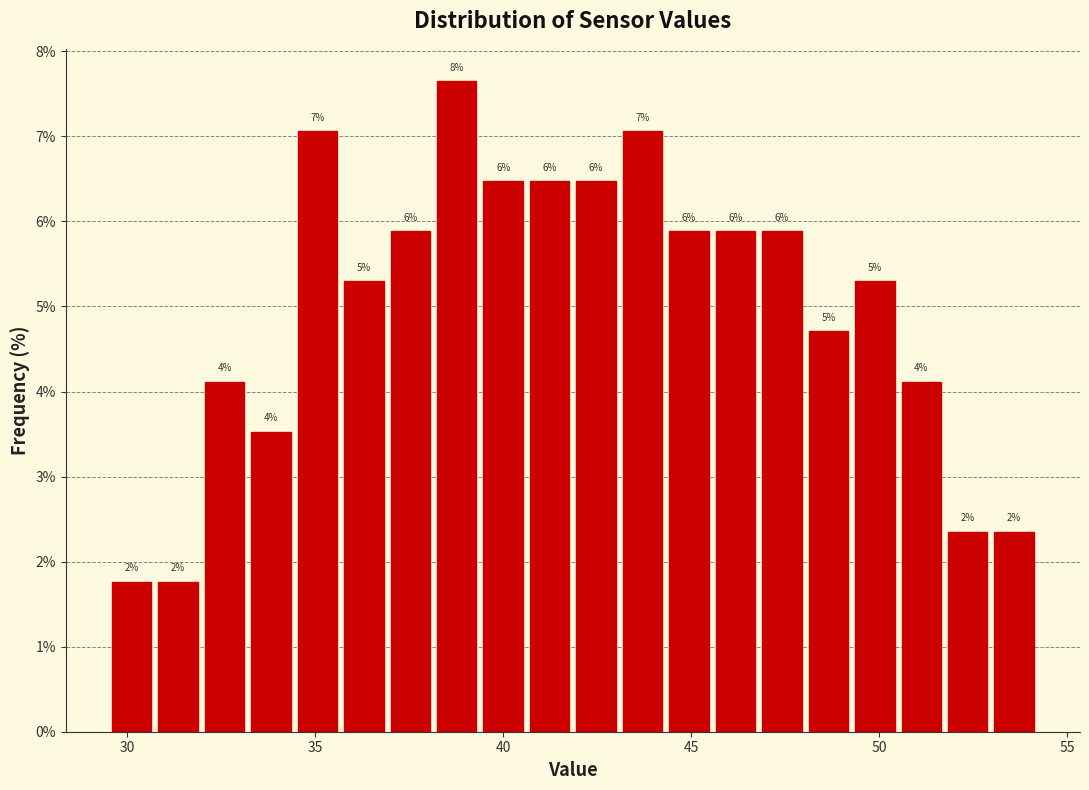

Around what value on the x-axis is the tallest bar? Give the approximate position of its centre, as read against the axis.

39.0